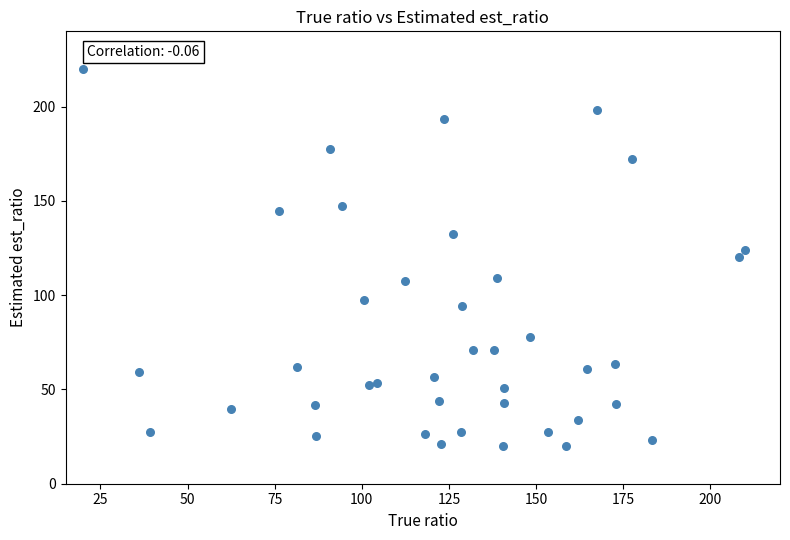

What is the range of Y values (max minus min)?

200.0